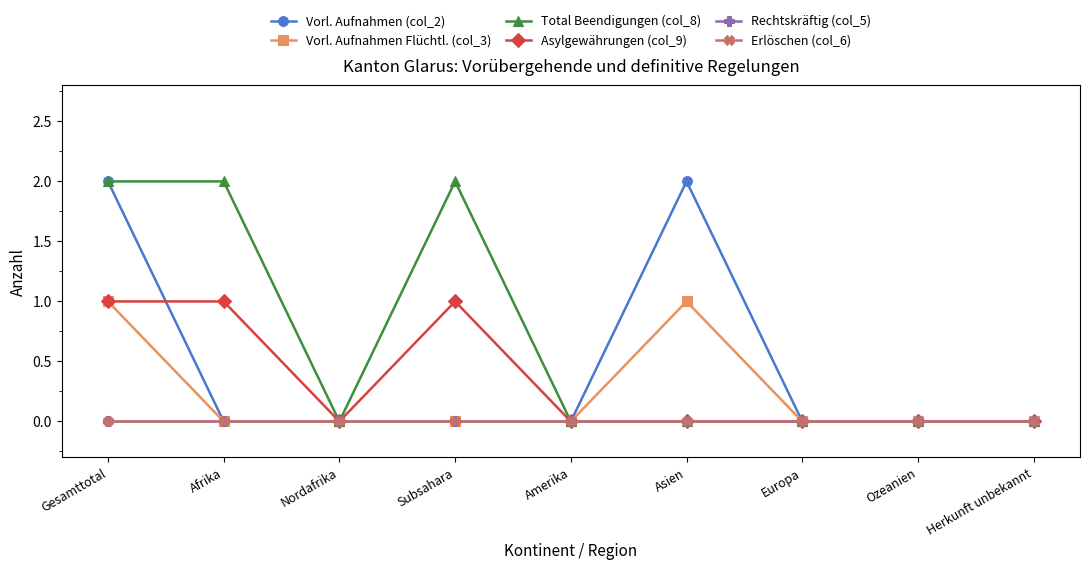

At Amerika, list the series in order from largest to smallest.

Vorl. Aufnahmen (col_2), Vorl. Aufnahmen Flüchtl. (col_3), Total Beendigungen (col_8), Asylgewährungen (col_9), Rechtskräftig (col_5), Erlöschen (col_6)